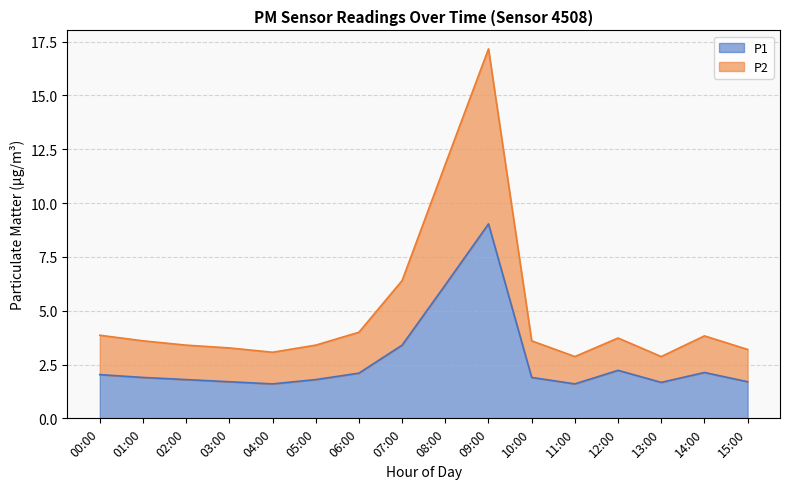

At which label is P2 closest to 10?

08:00